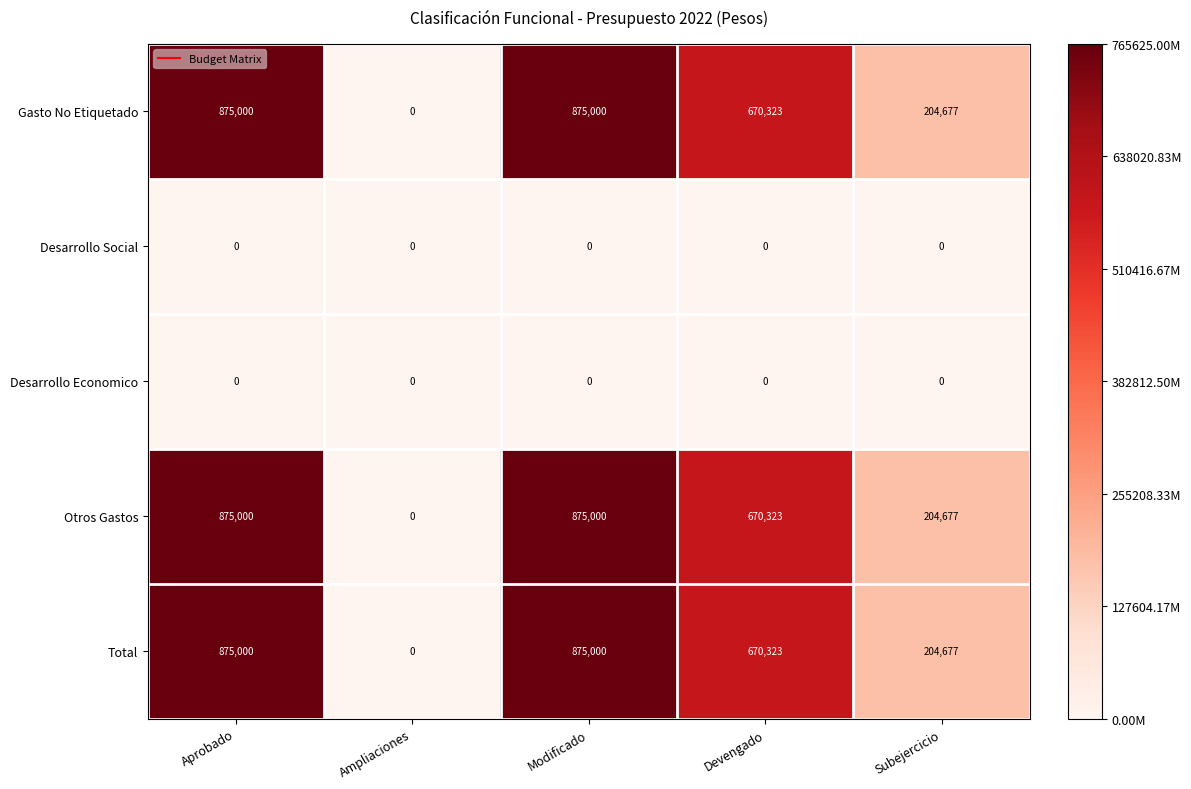

Is it true that Otros Gastos equals 875000 at Aprobado?

True